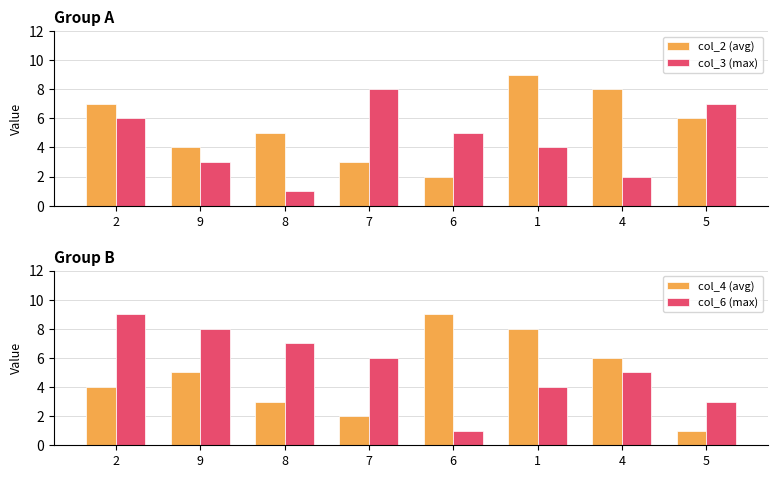

Which series has the largest total across all categories?

col_2 (avg)